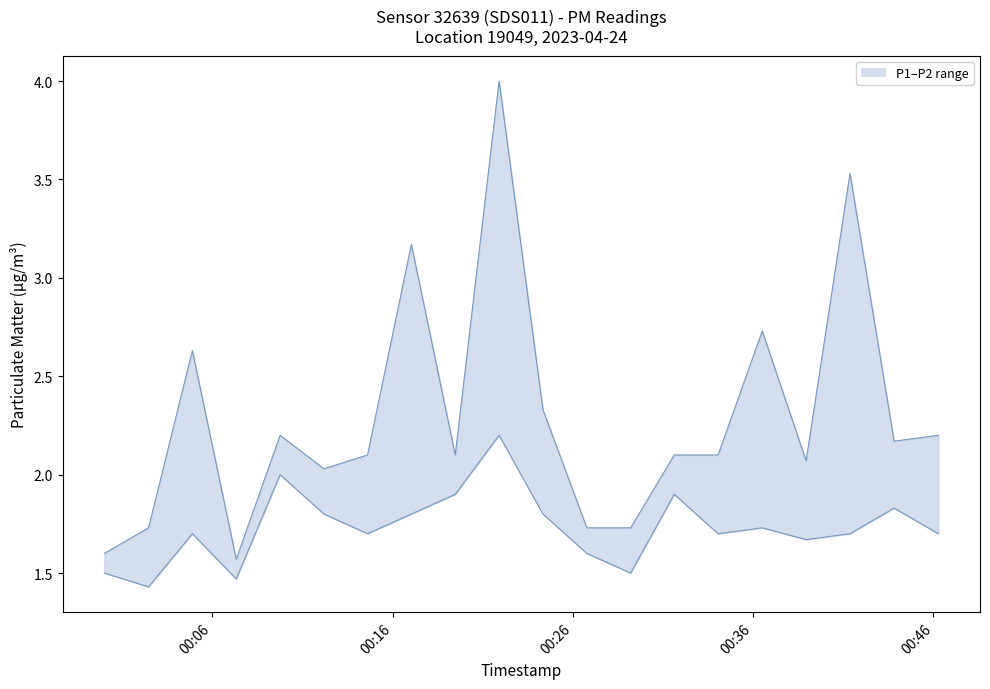

True or false: P2 line and P1 line intersect in this chart.

False